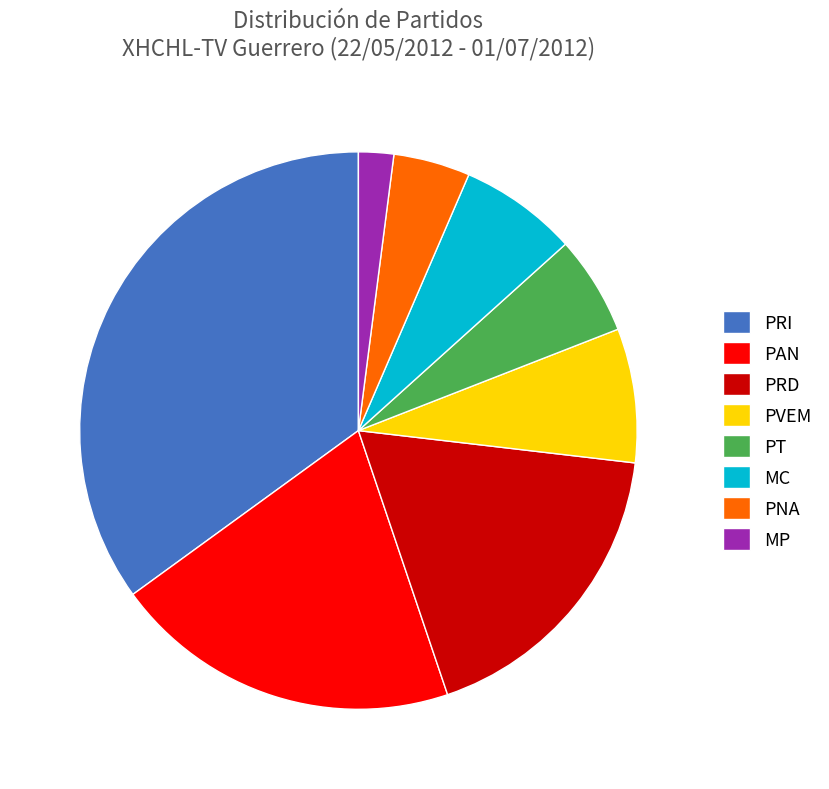

Which slice is the smallest?

MP